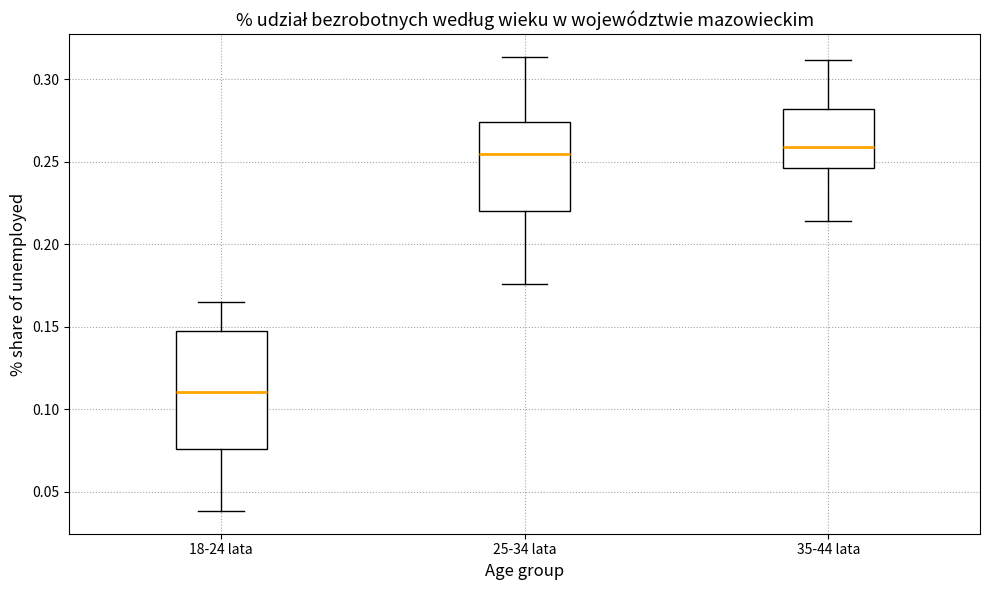

Reading left to right, transcribe this box plot: for each box, give where its median line is, the range the box spans, and where its two whiskers end, as read against the y-axis. The values are not printed on the chart, so give them approximately, as read against the axis.

18-24 lata: median 0.110, box 0.075 to 0.150, whiskers 0.040 to 0.165
25-34 lata: median 0.255, box 0.220 to 0.275, whiskers 0.175 to 0.315
35-44 lata: median 0.260, box 0.245 to 0.280, whiskers 0.215 to 0.310